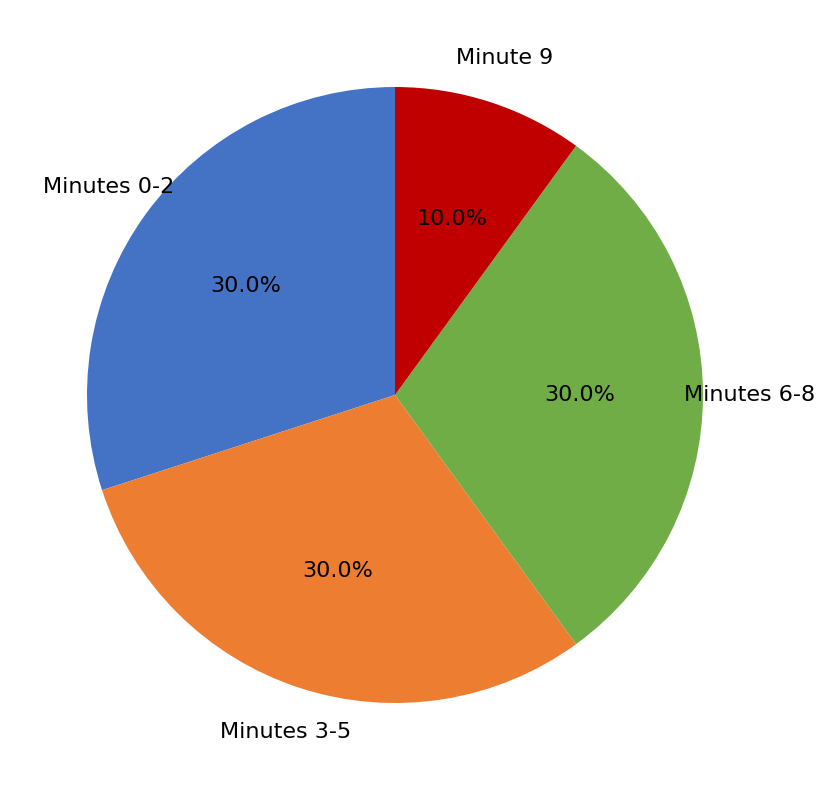

How many segments does this pie chart have?

4